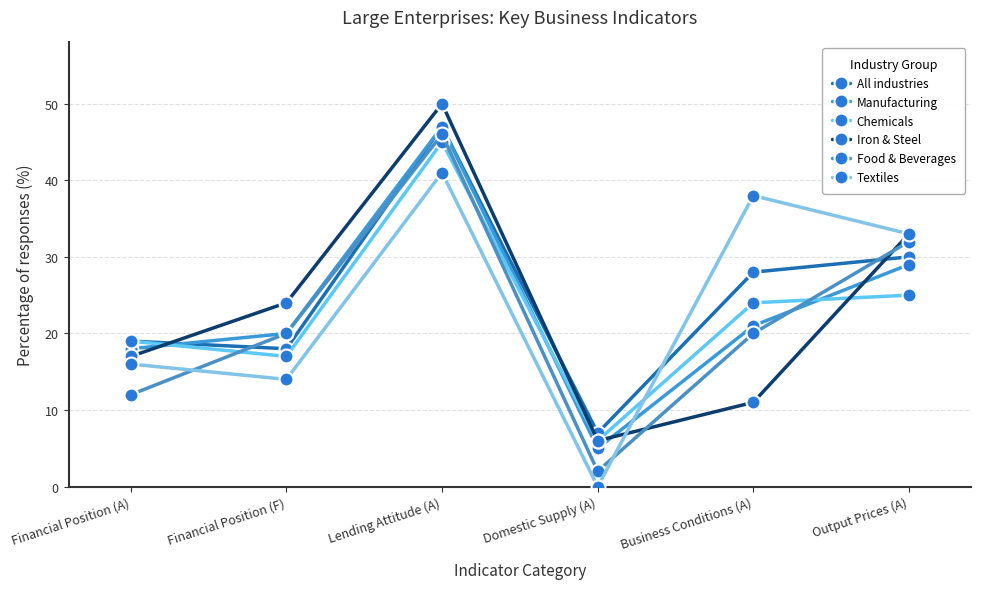

At Domestic Supply (A), list the series in order from smallest to largest.

Textiles, Food & Beverages, Manufacturing, Chemicals, Iron & Steel, All industries